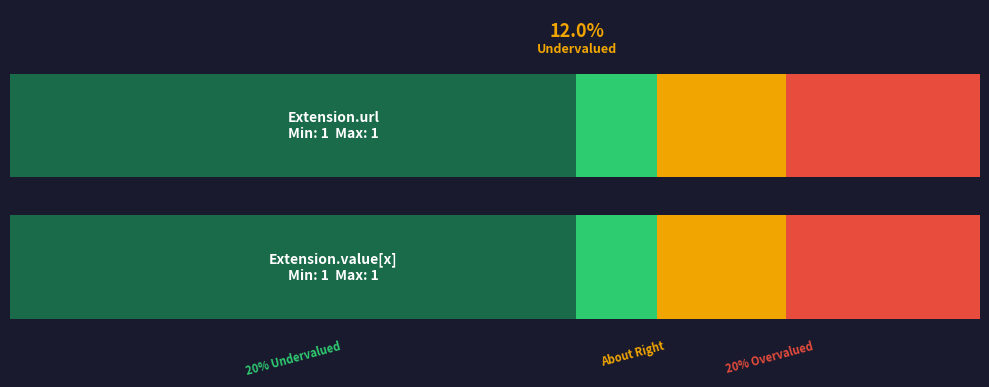

Which has a higher value, Extension.url or Extension.value[x]?

Extension.url